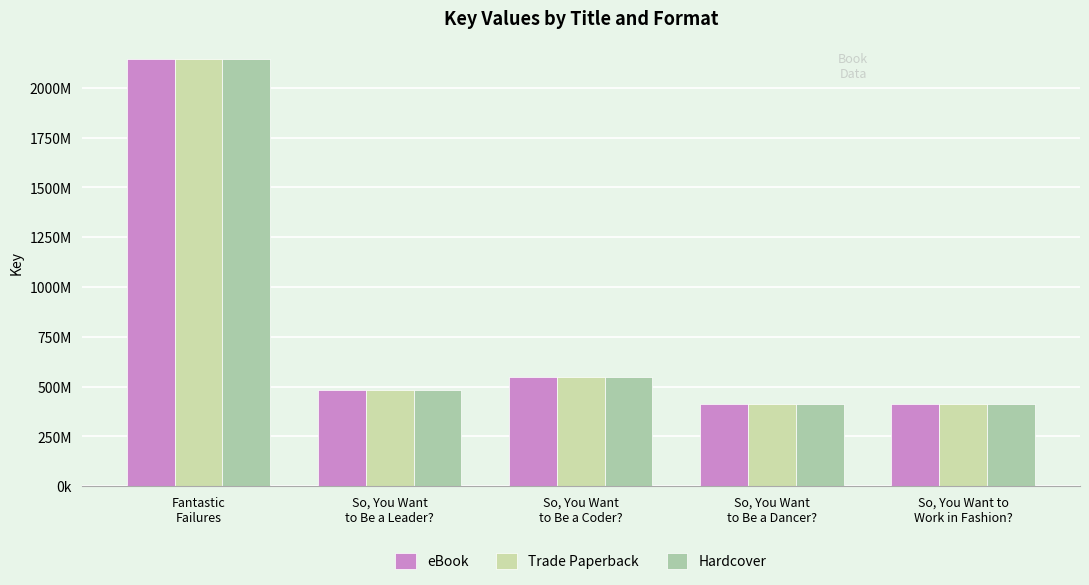

What is the label of the 4th bar from the left?

So, You Want
to Be a Dancer?